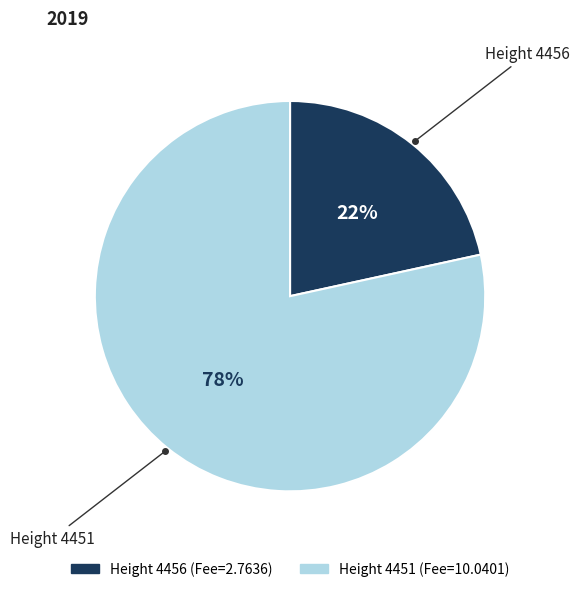

Does any single category account for the majority?

Yes